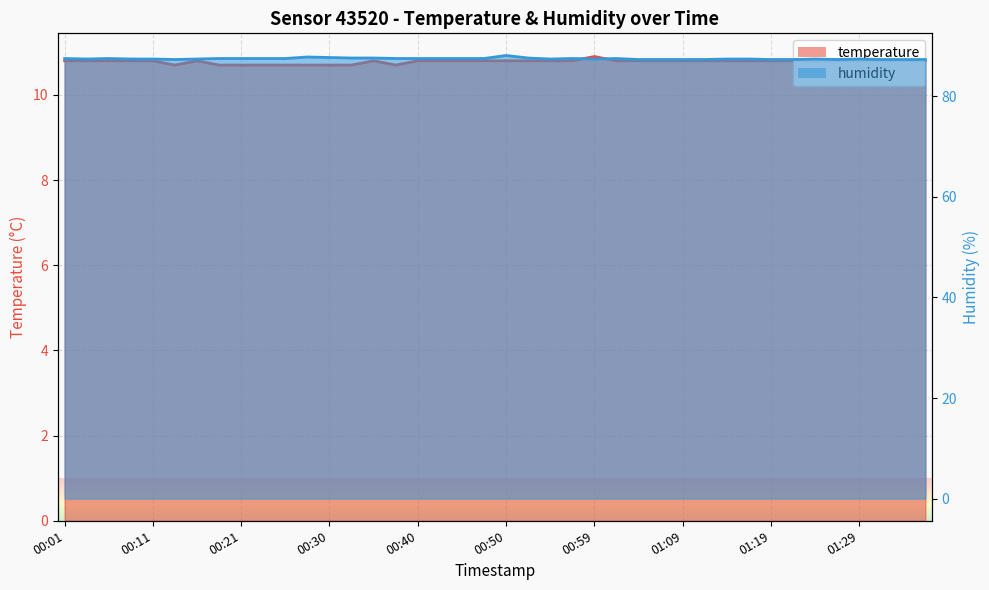

True or false: humidity and temperature cross at least once.

False